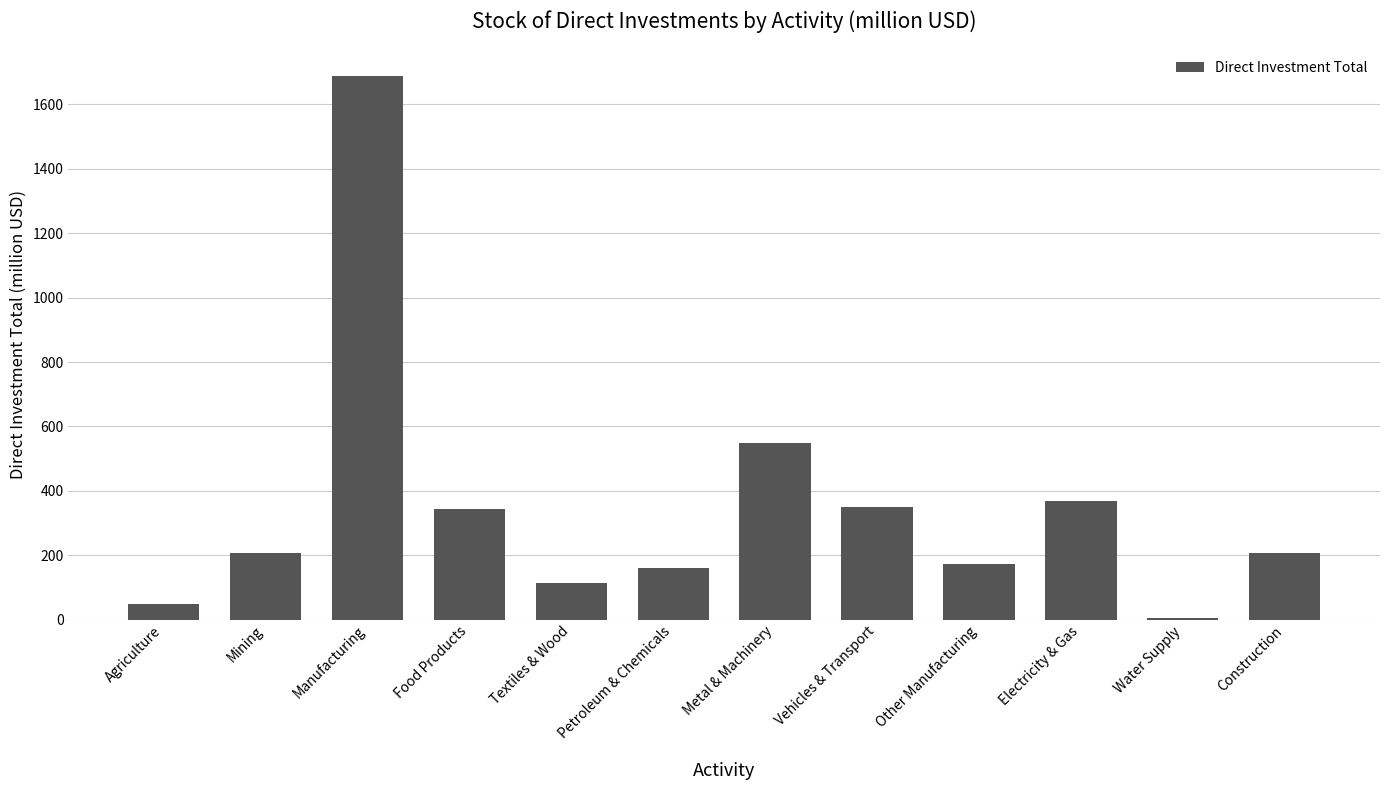

True or false: the data shows 43.4 at Mining.

False